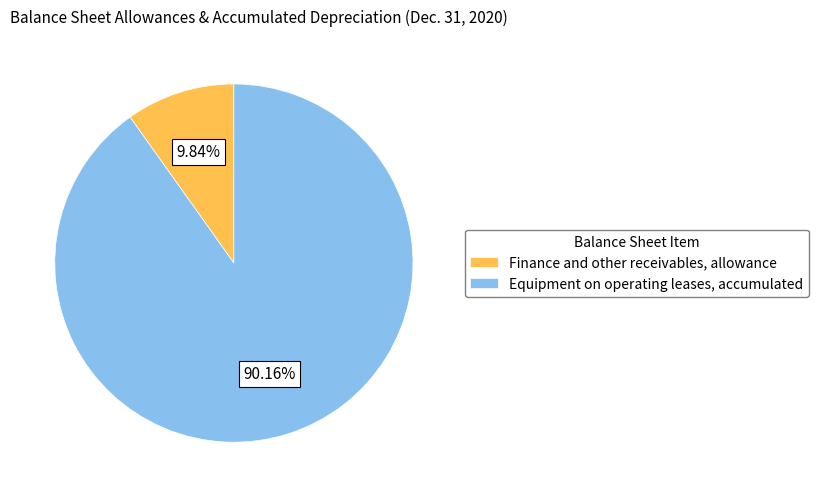

Approximately how many times larger is the value at Equipment on operating leases, accumulated compared to Finance and other receivables, allowance?

9.2